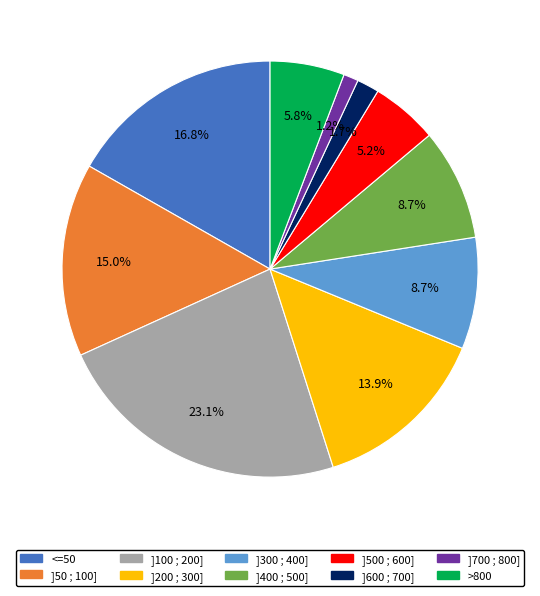

The ]700 ; 800] slice represents 1% of the pie. True or false?

True